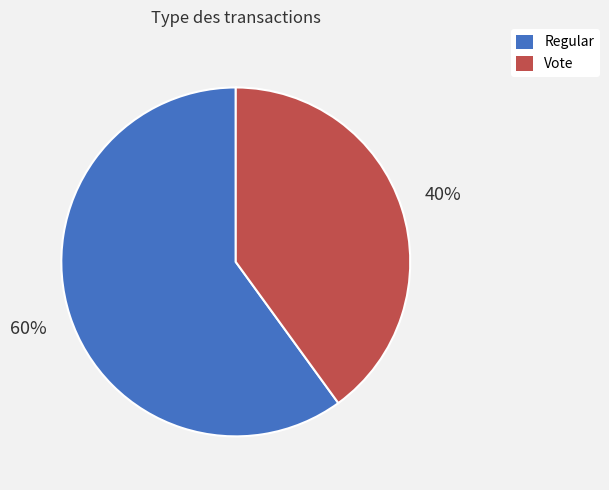

Which category has the biggest portion of the pie?

Regular